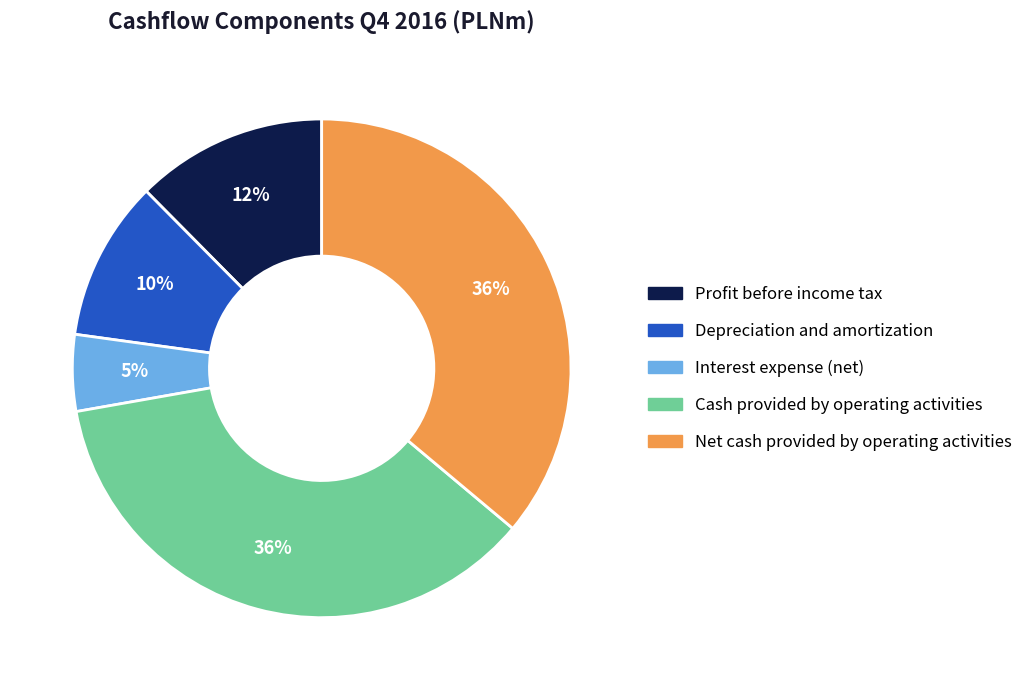

Is there a majority slice in this chart?

No